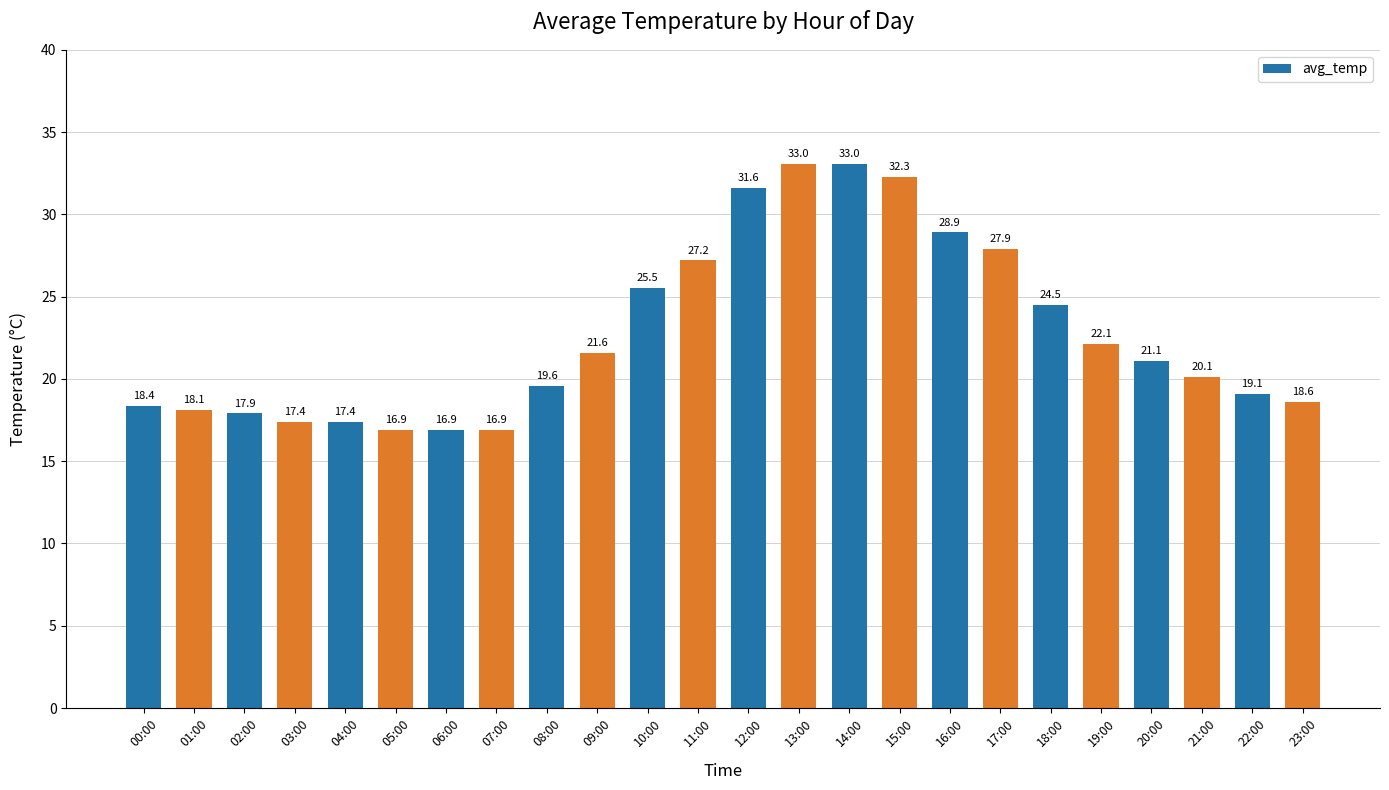

Is it true that the value at 10:00 is 15.9?

False